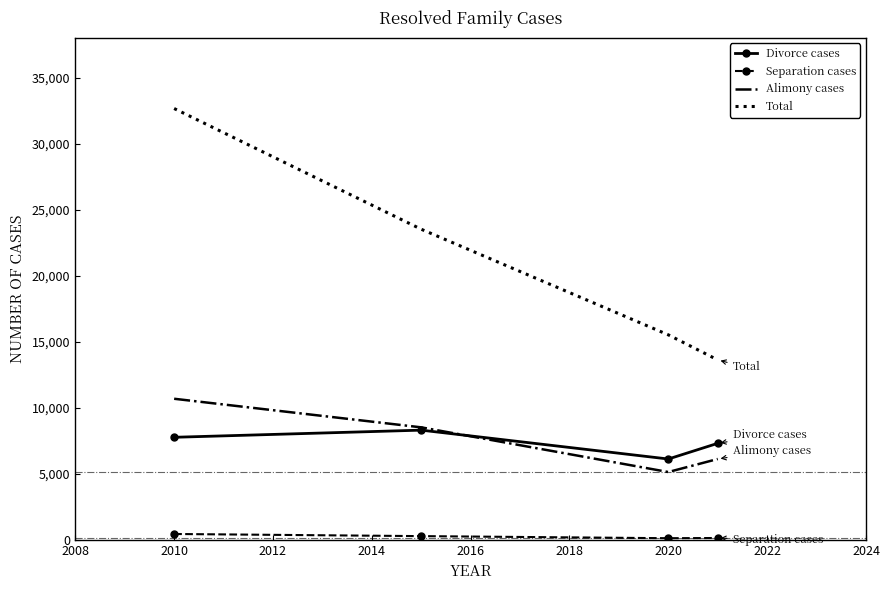

Which series has the widest spread of values?

Total